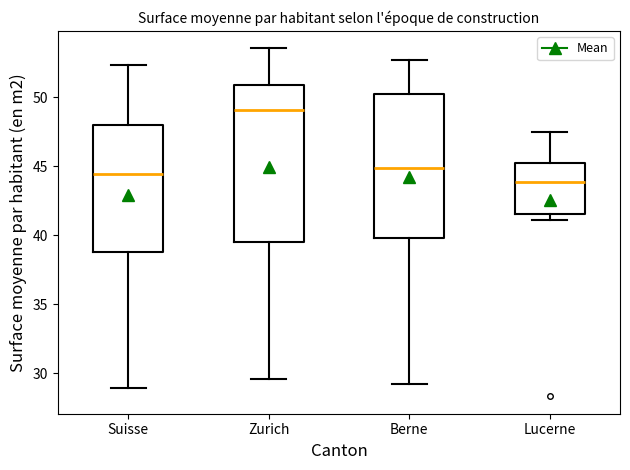

Comparing the boxes themselves (not the whiskers), which one is the tallest?

Zurich